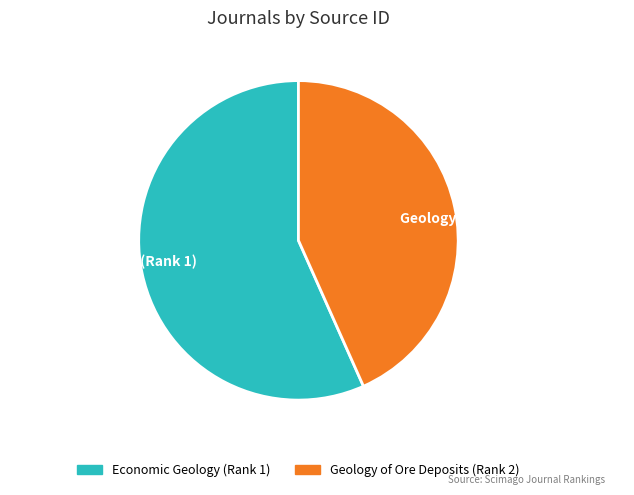

What is the ratio of the value at Geology of Ore Deposits (Rank 2) to the value at Economic Geology (Rank 1)?

0.8